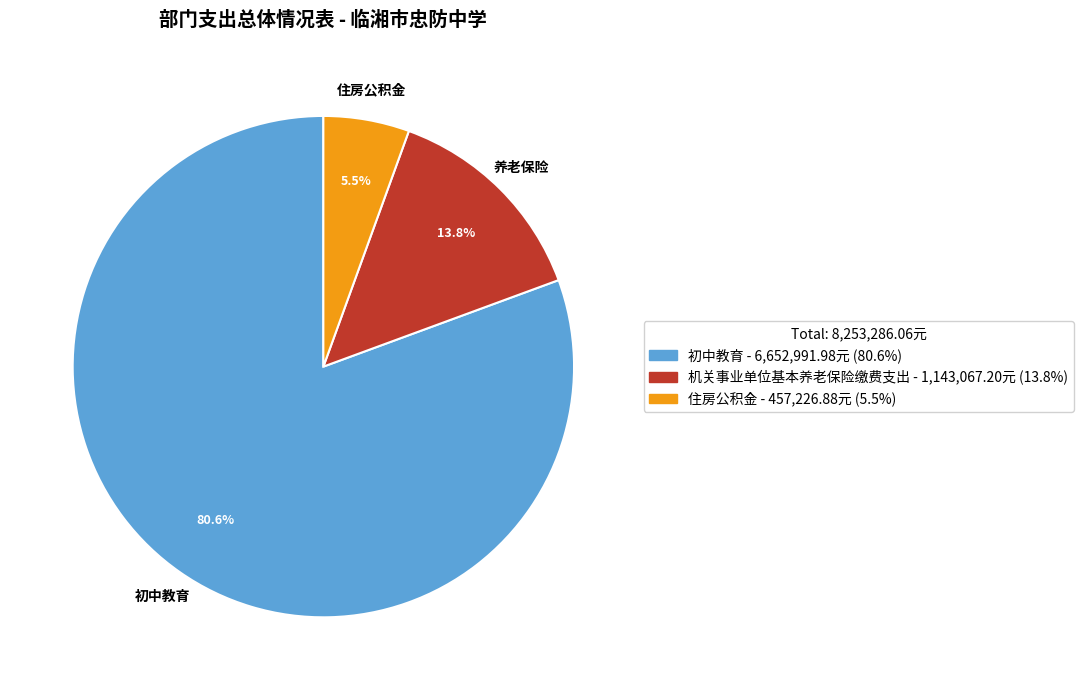

The 初中教育 slice represents 87% of the pie. True or false?

False